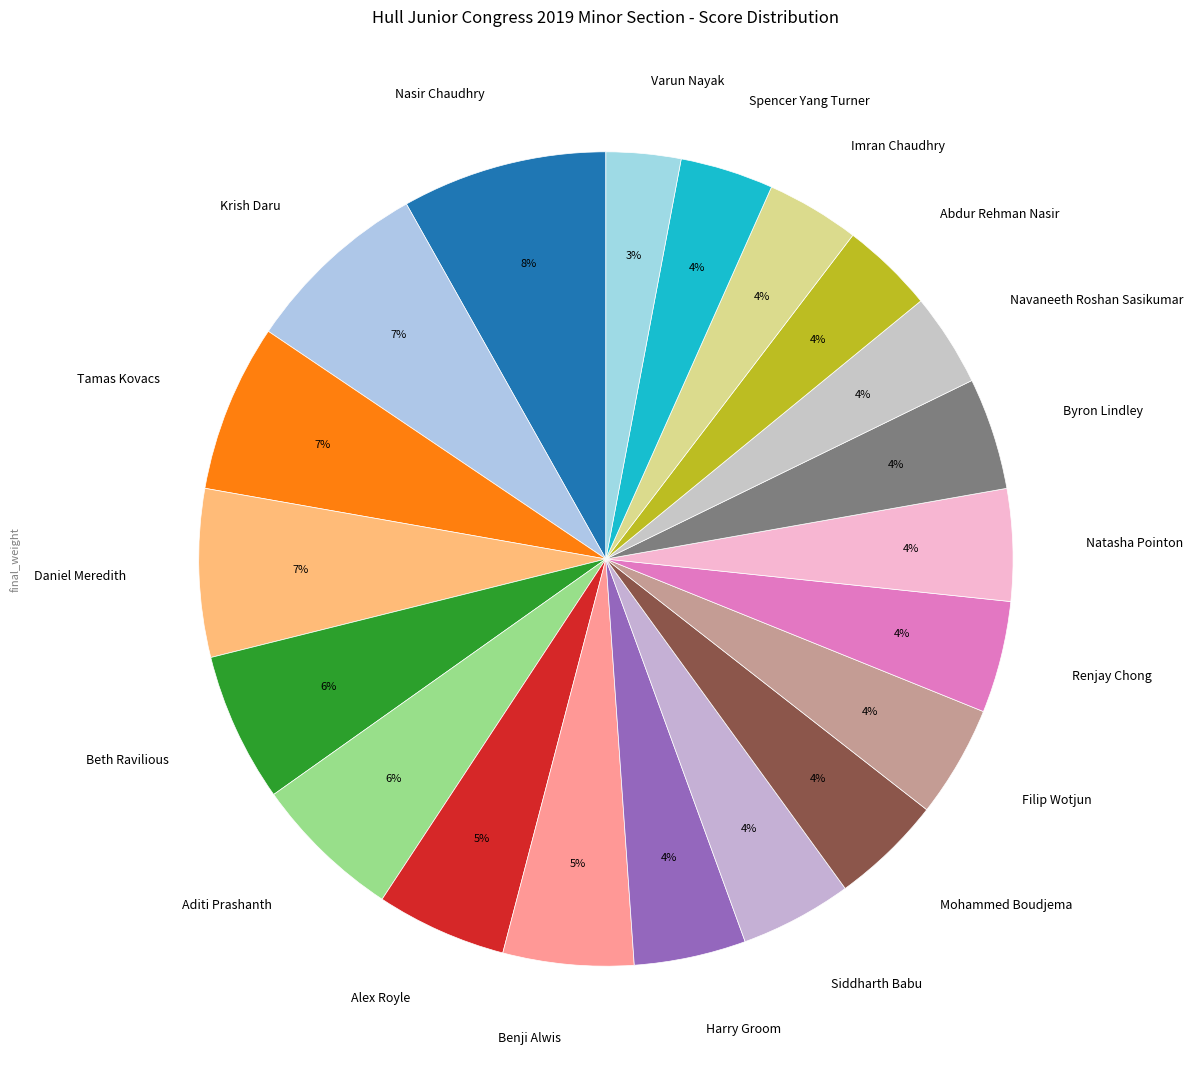

To the nearest percent, what percentage of the pie is Filip Wotjun?

4%